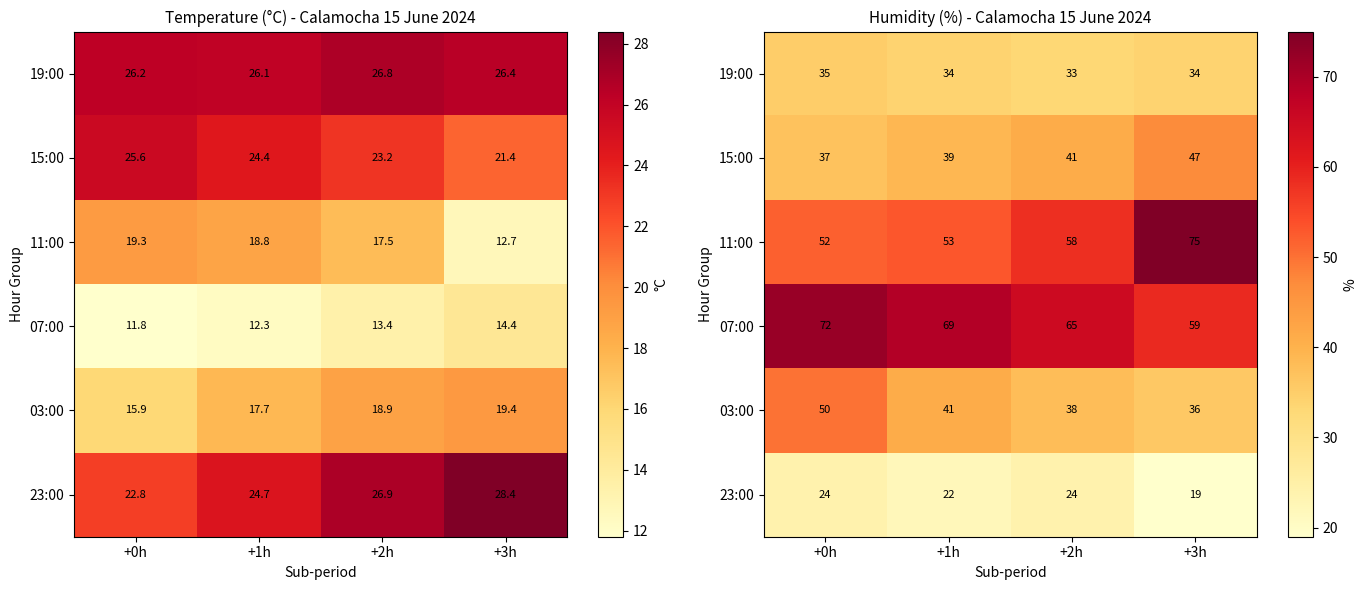

How many values in the 11:00 series exceed 58?

1